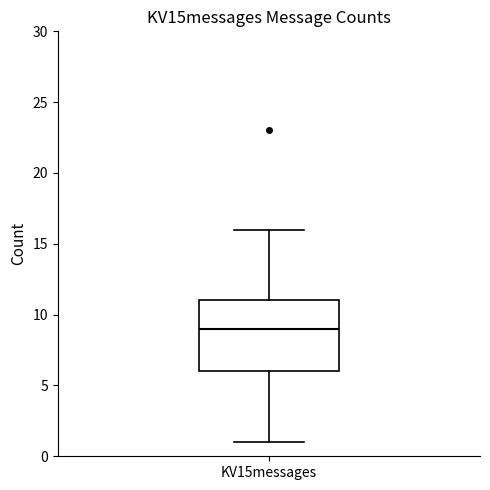

Read this box plot against the y-axis: the position of the median line, the range covered by the box, and the ends of both whiskers. The values are not printed on the chart, so give them approximately, as read against the axis.

median 9, box 6 to 11, whiskers 1 to 16